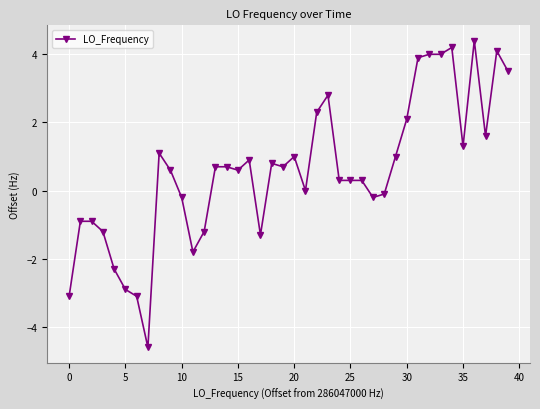

Reading left to right, transcribe all the data shown in this chart.

-3.1	-0.9	-0.9	-1.2	-2.3	-2.9	-3.1	-4.6	1.1	0.6	-0.2	-1.8	-1.2	0.7	0.7	0.6	0.9	-1.3	0.8	0.7	1.0	0.0	2.3	2.8	0.3	0.3	0.3	-0.2	-0.1	1.0	2.1	3.9	4.0	4.0	4.2	1.3	4.4	1.6	4.1	3.5